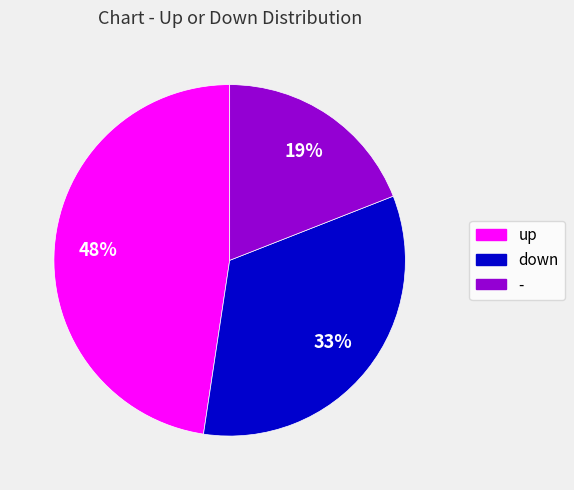

To the nearest percent, what percentage of the pie is down?

33%